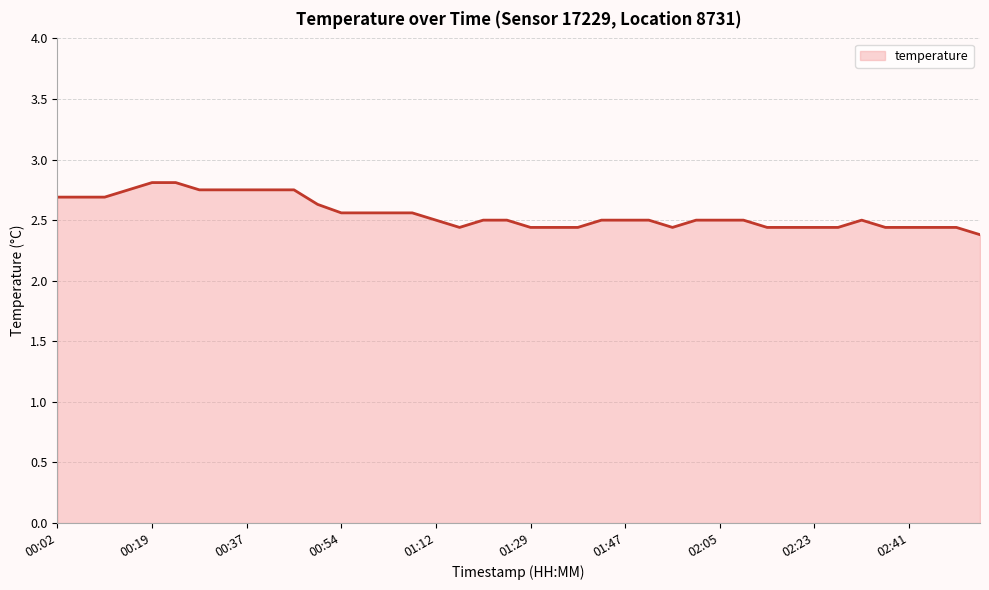

What is the difference between the maximum and minimum values?

0.4